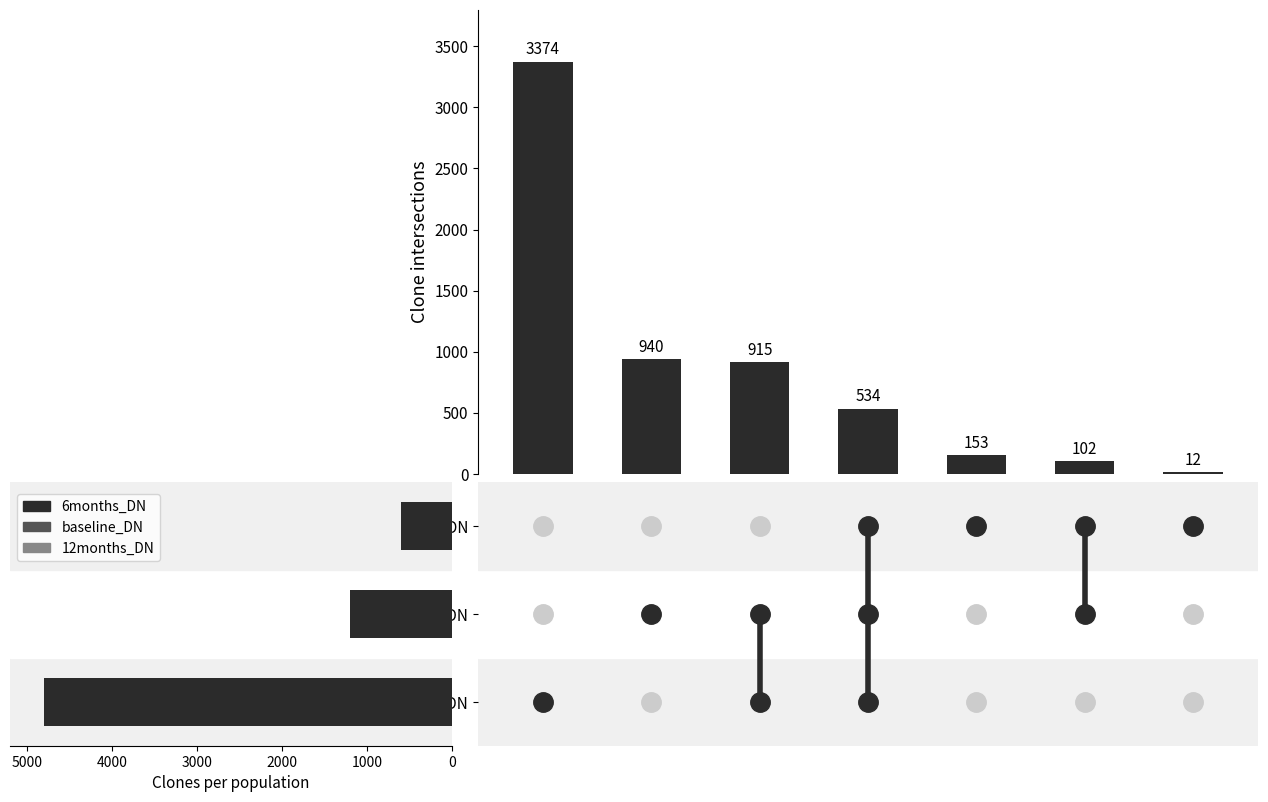

Reading right to left, extract all data points from this chart.

12	102	153	534	915	940	3374